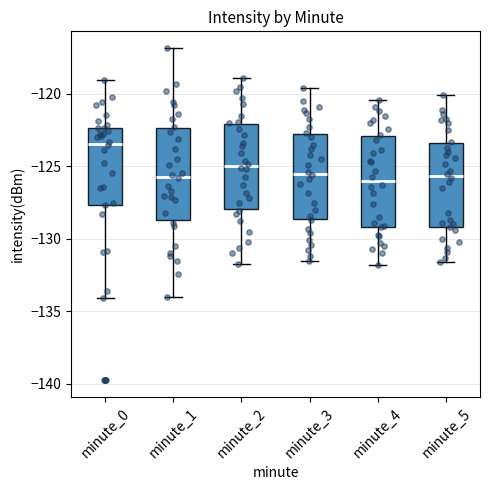

Where is the lower edge of the box for minute_0 on the y-axis? The values are not printed on the chart, so give them approximately, as read against the axis.

-127.5